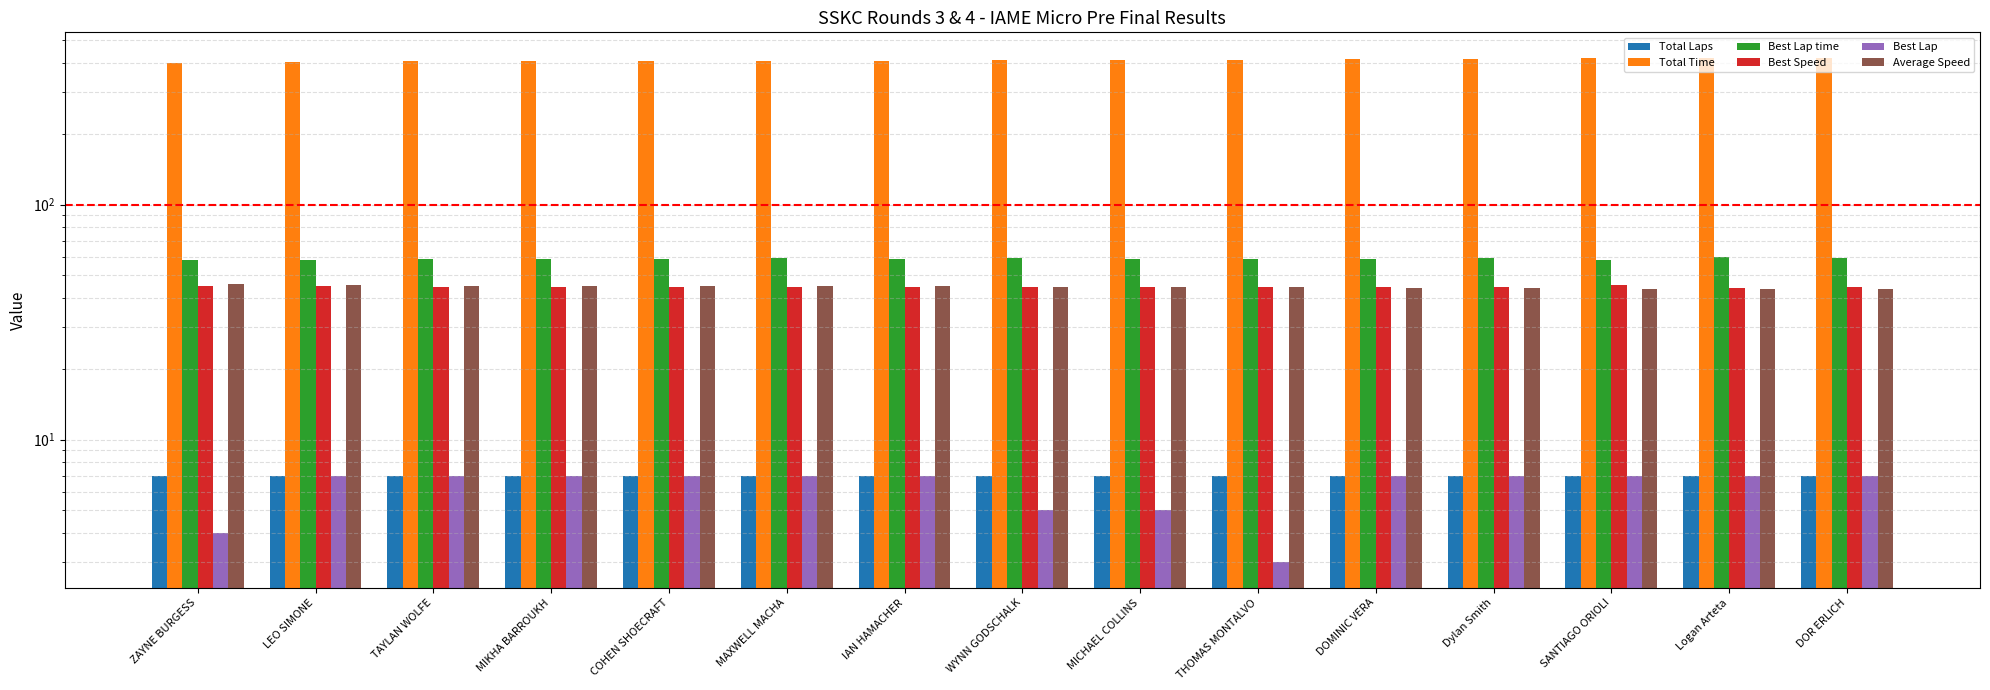

What is the difference between the second highest and second lowest values in the Best Speed series?

0.7